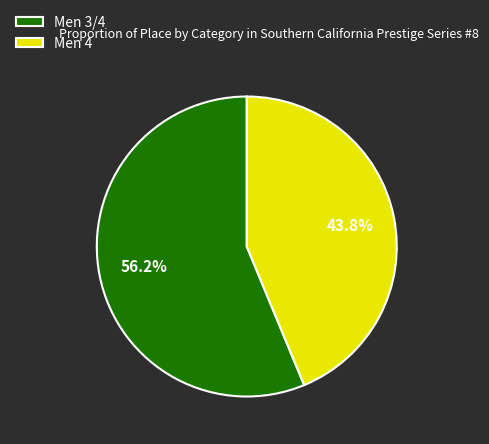

Which has a higher value, Men 4 or Men 3/4?

Men 3/4